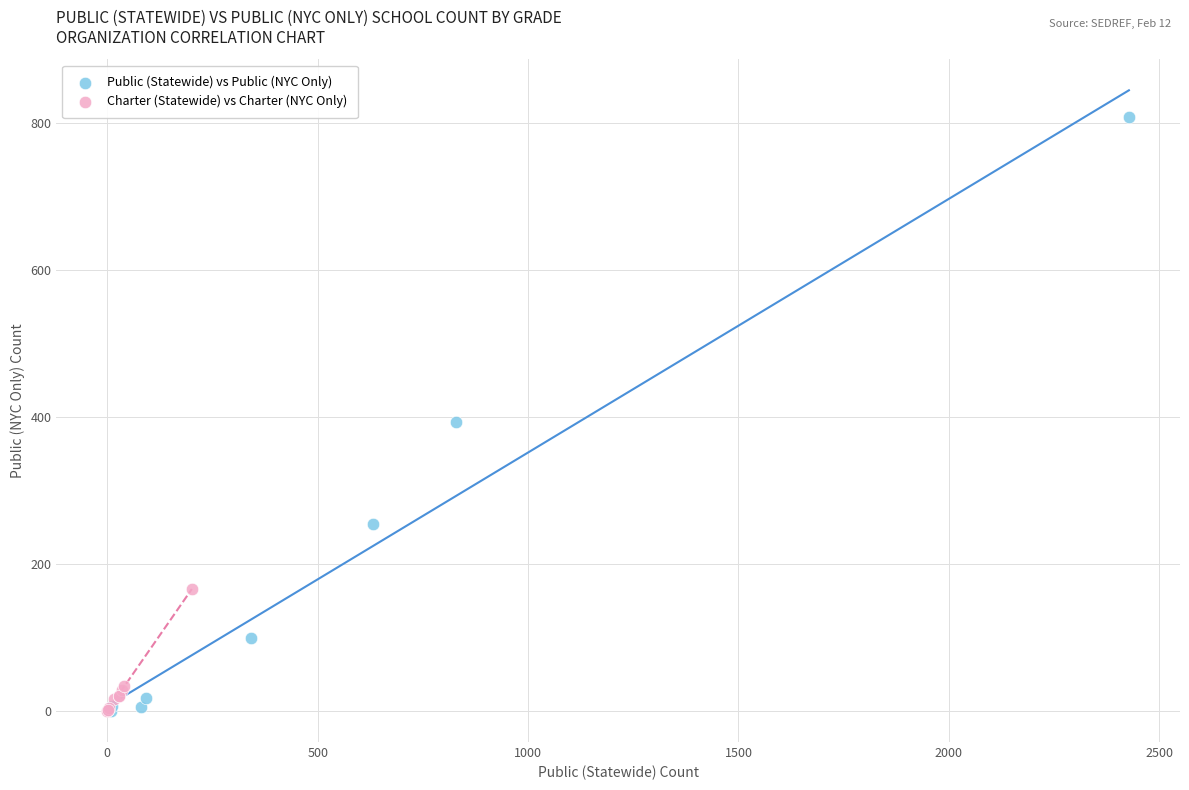

Which series has the widest spread of Y values?

Public (Statewide) vs Public (NYC Only)